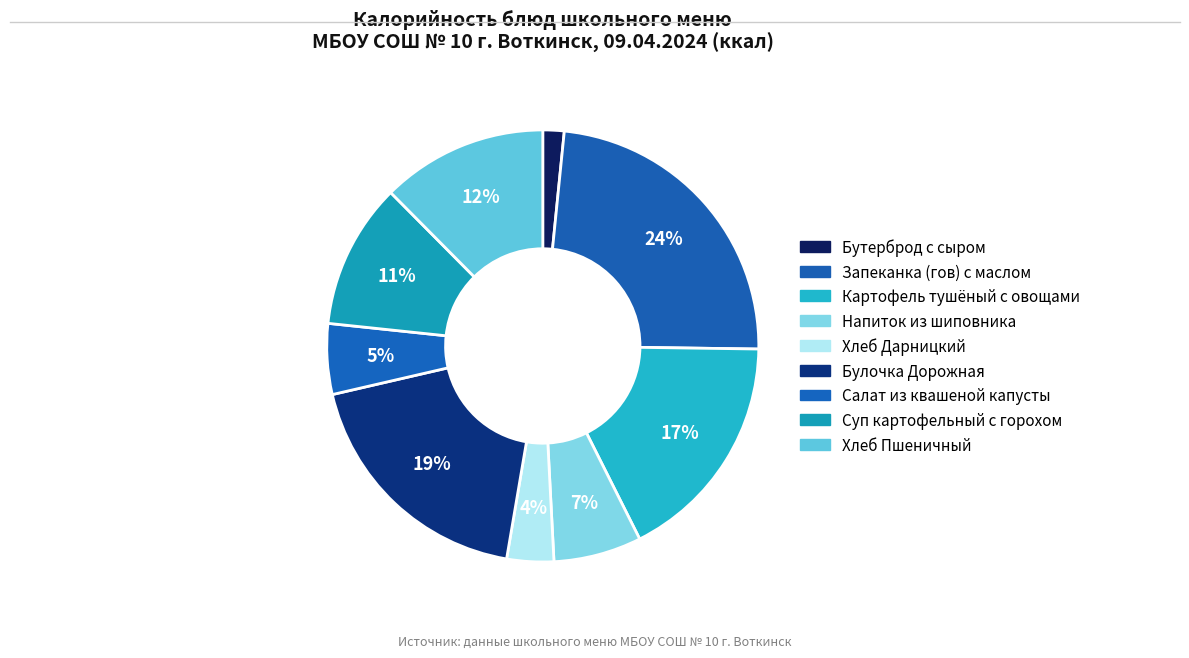

Approximately how many times larger is the value at Хлеб Пшеничный compared to Запеканка (гов) с маслом?

0.5